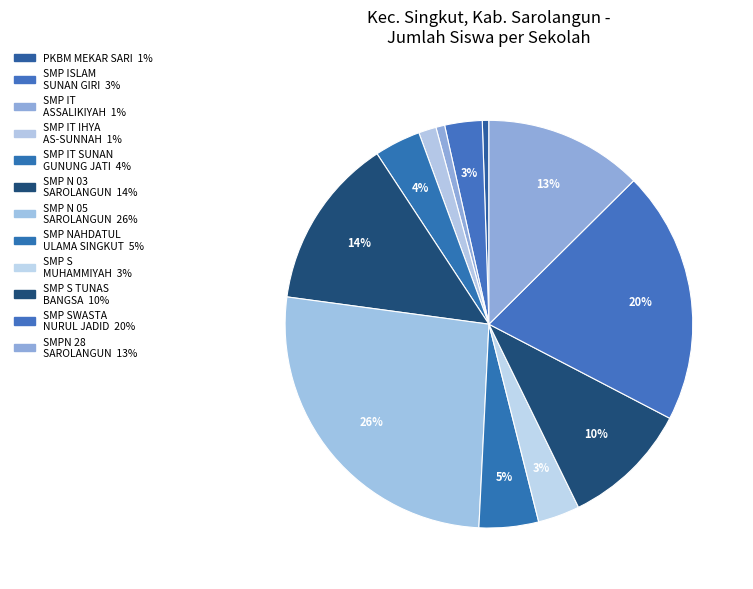

How many slices are in this pie chart?

12